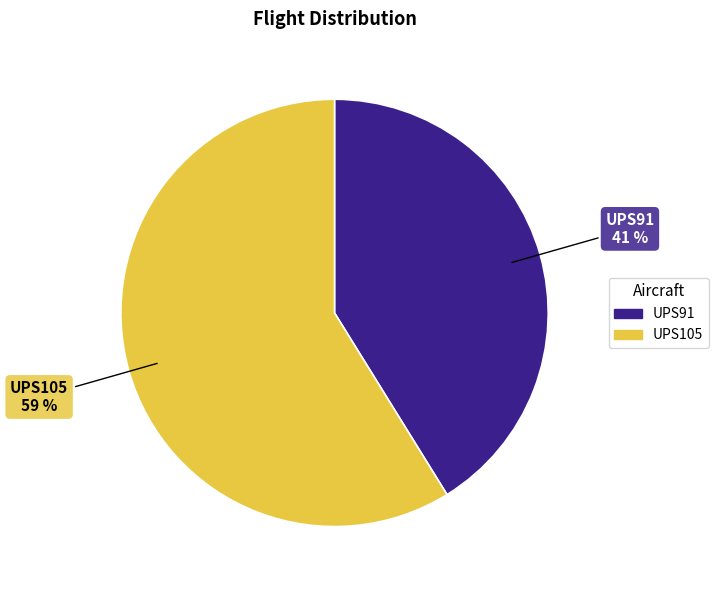

Rank the categories by value from highest to lowest.

UPS105, UPS91